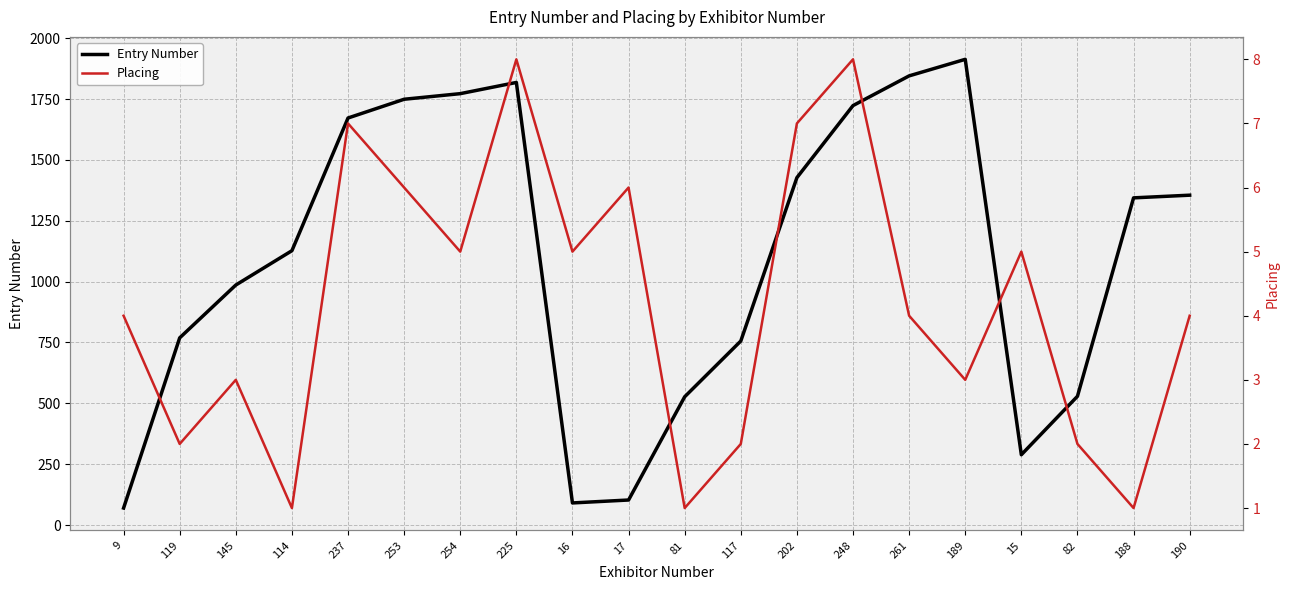

At which category does Placing reach its first local peak?

145